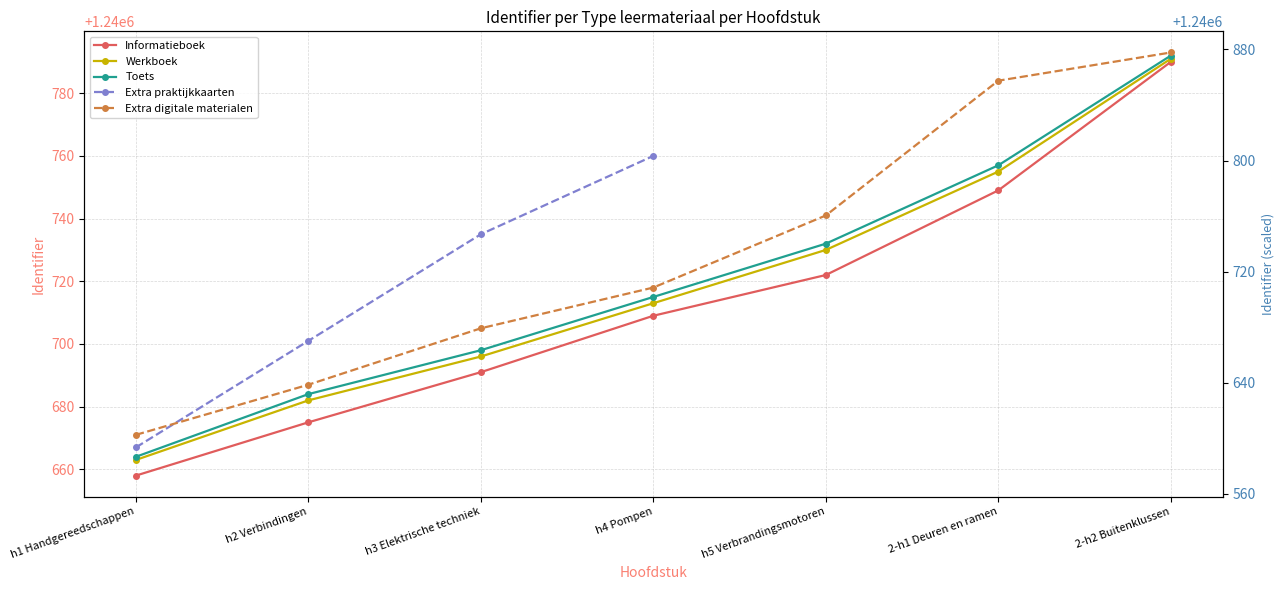

Which series has the widest spread of values?

Informatieboek